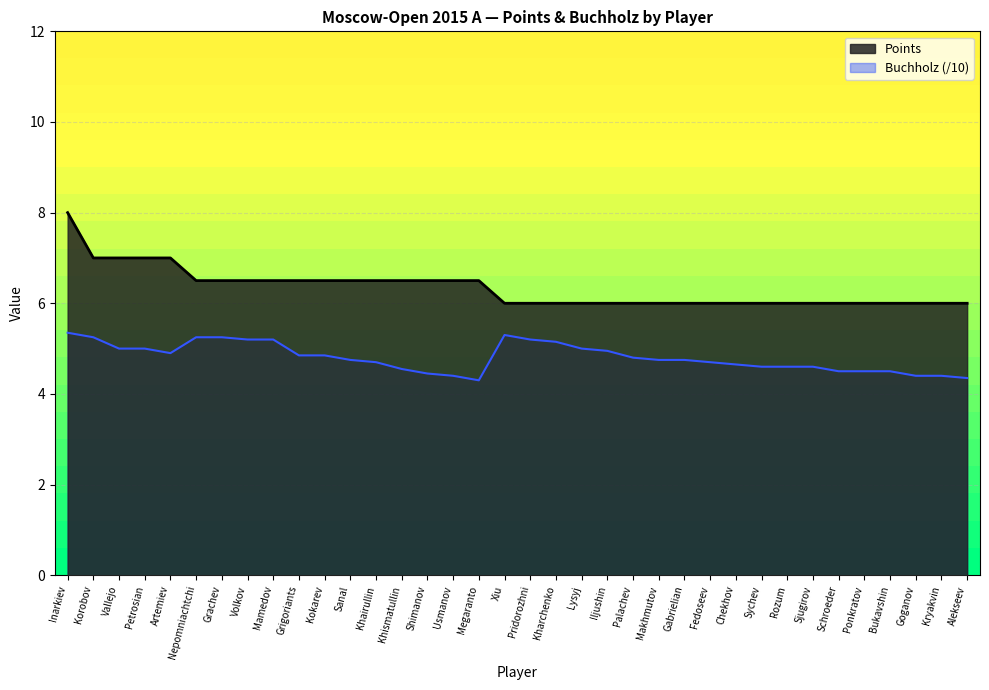

What is the label of the 21st point from the right?

Usmanov